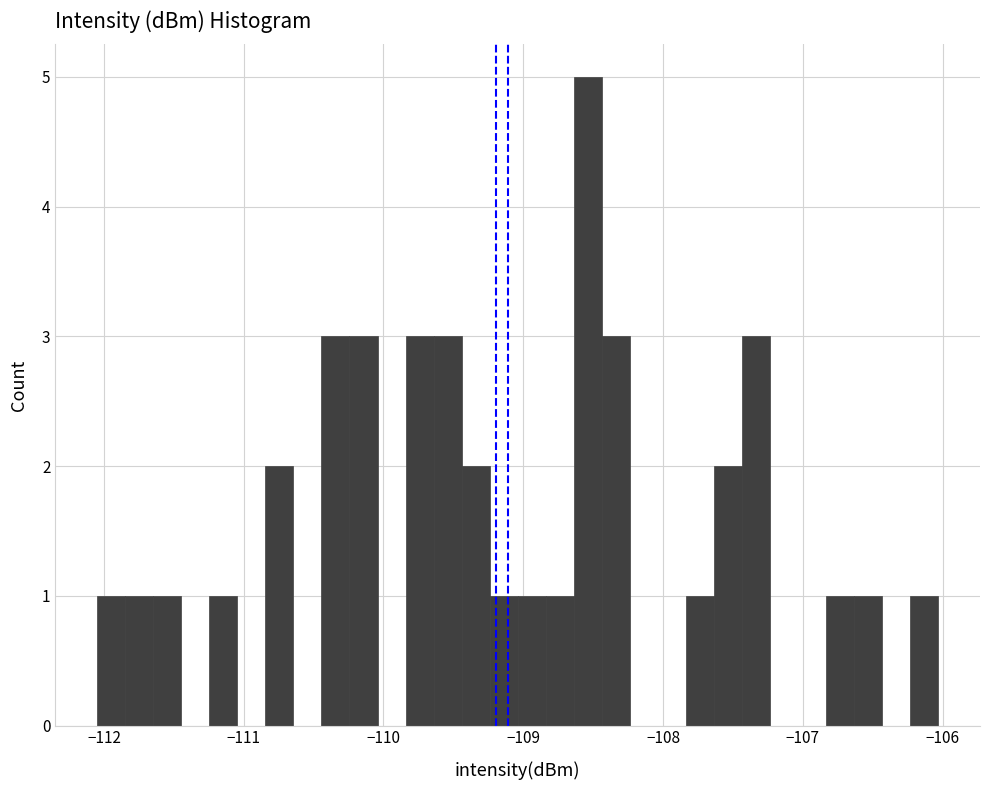

Read against the x-axis, roughly where is the centre of the tallest bar?

-108.5